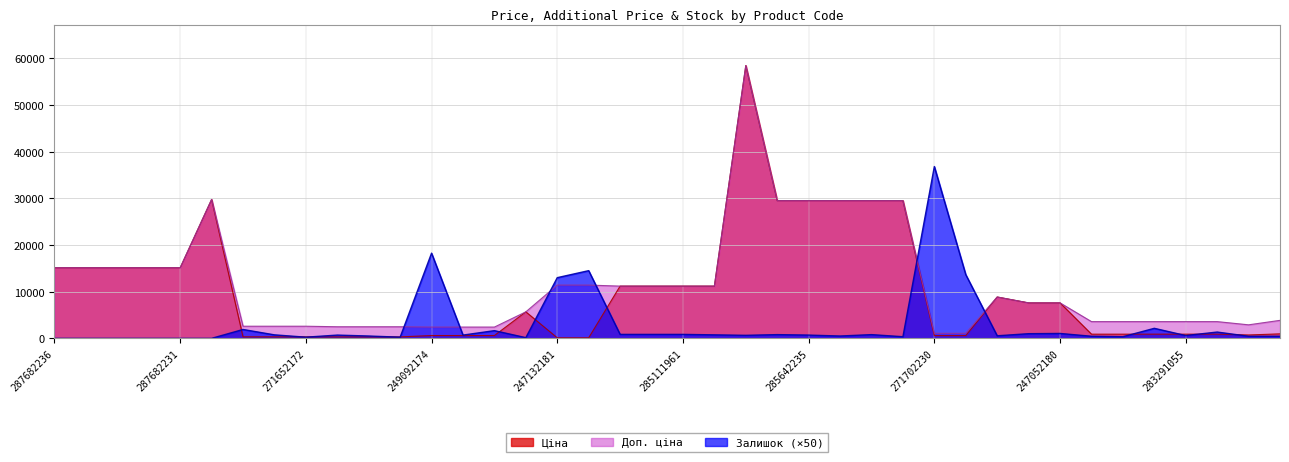

Which category has the lowest value in the Ціна series?

247132181